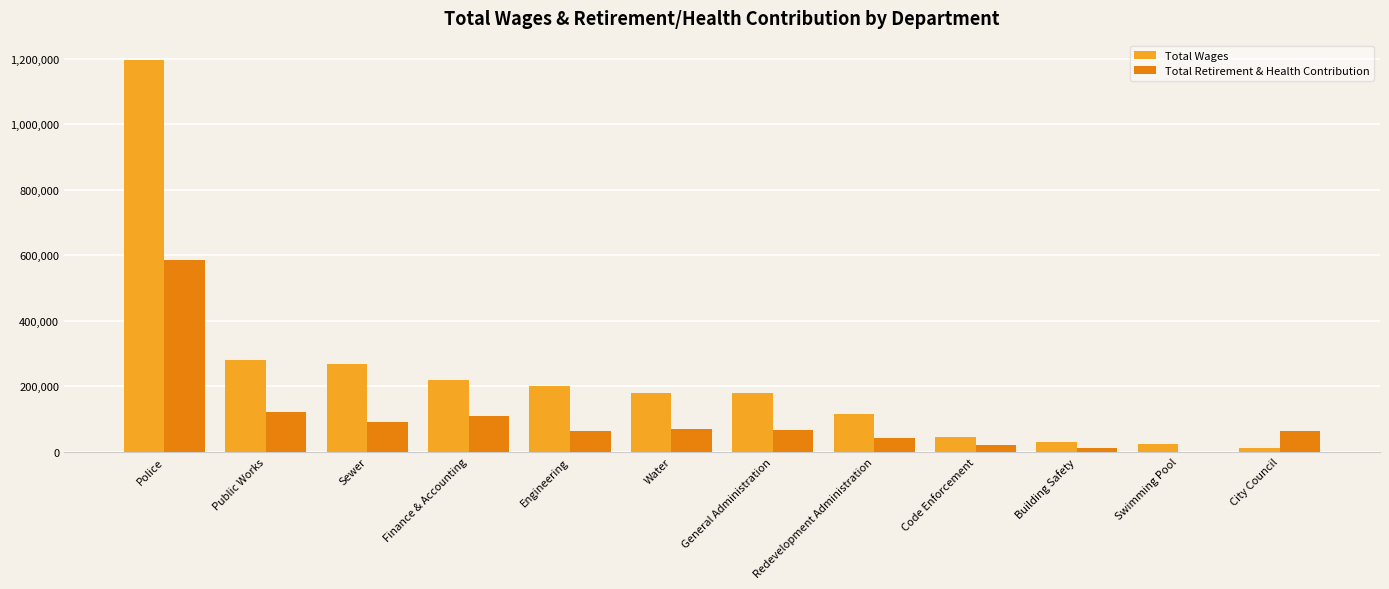

What is the spread (max minus min) of values at Water?

109969